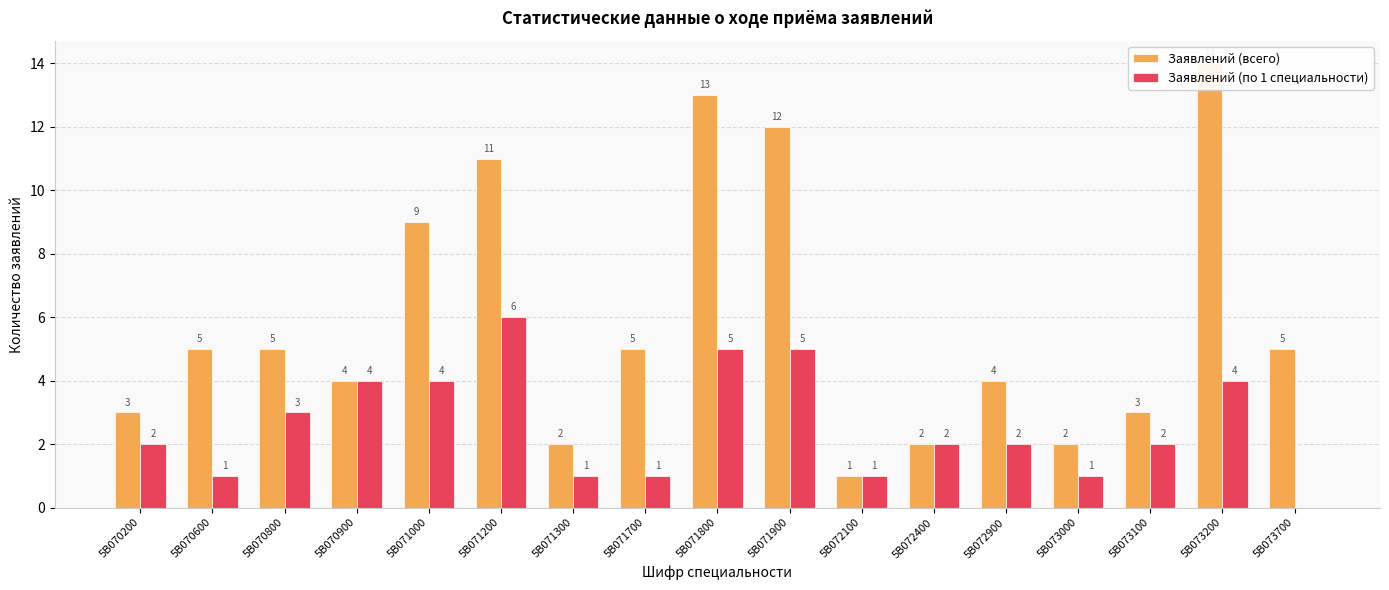

How many values in the Заявлений (всего) series are below 5?

8